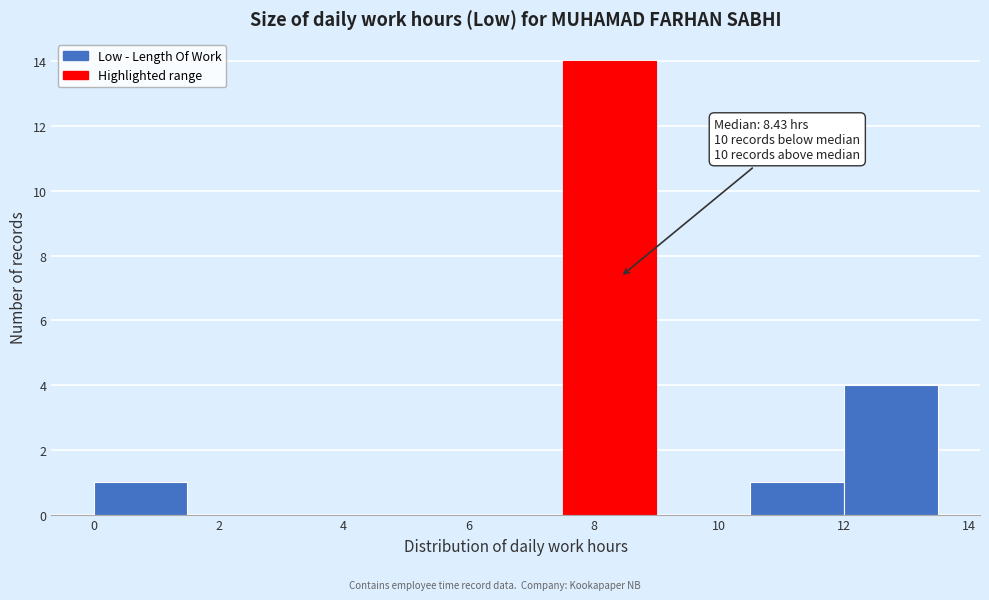

Which range on the x-axis has the tallest bar?

7.5 to 9.0